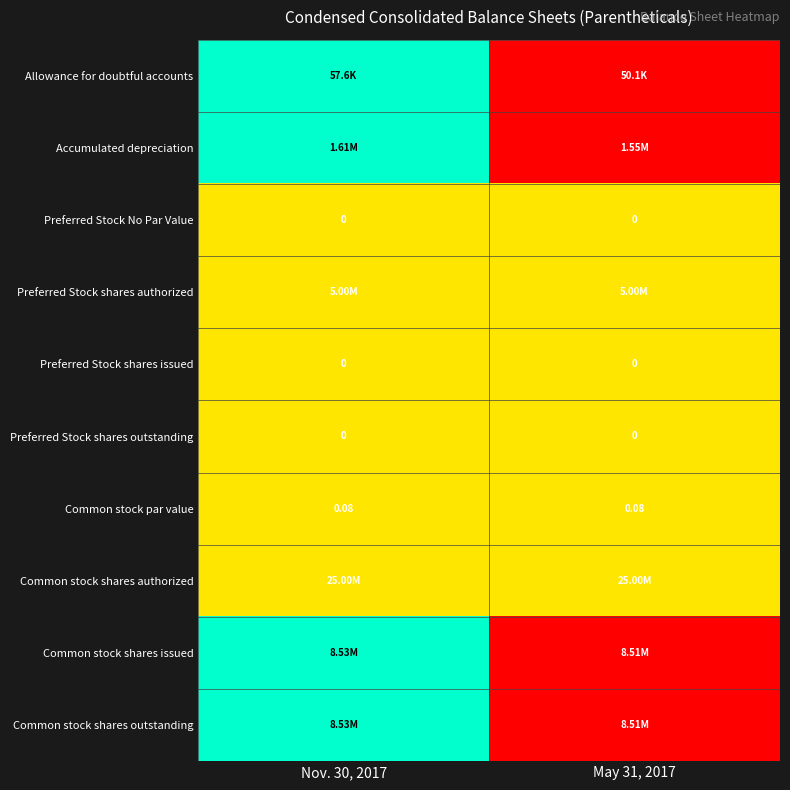

At which label does Preferred Stock No Par Value reach its peak?

Nov. 30, 2017